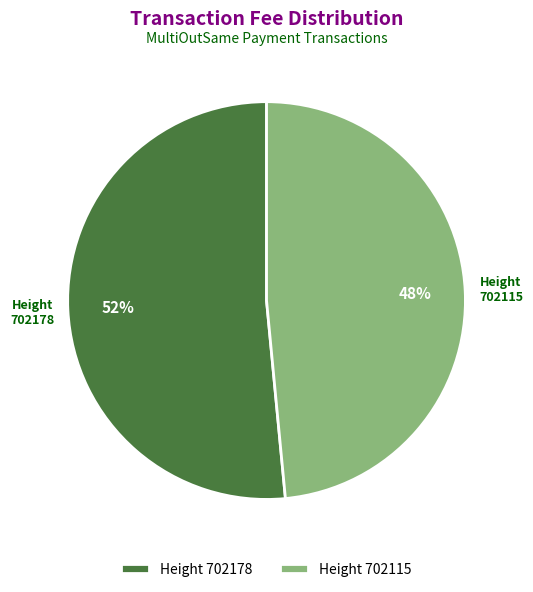

Is the sum of 702178 and 702115 greater than half?

Yes